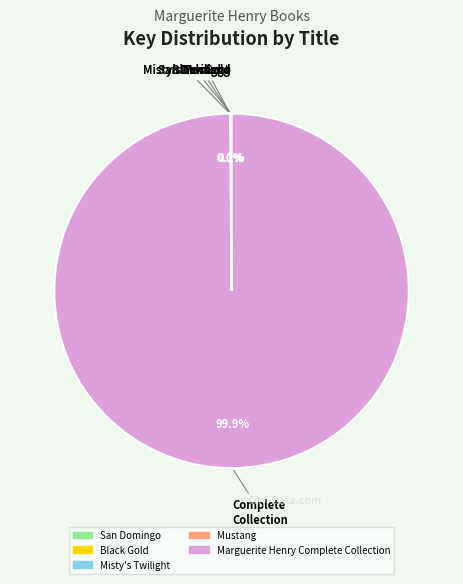

Which slice is the largest?

Marguerite Henry Complete Collection